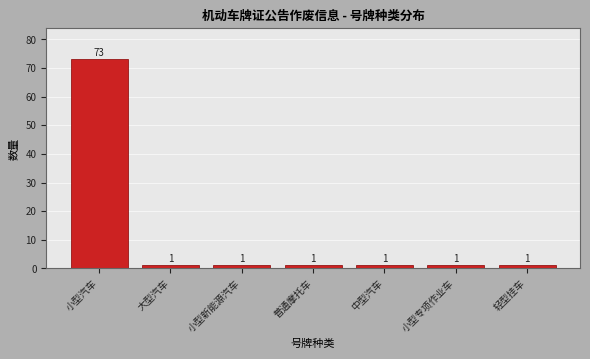

Reading left to right, what are all the values shown in this chart?

73	1	1	1	1	1	1